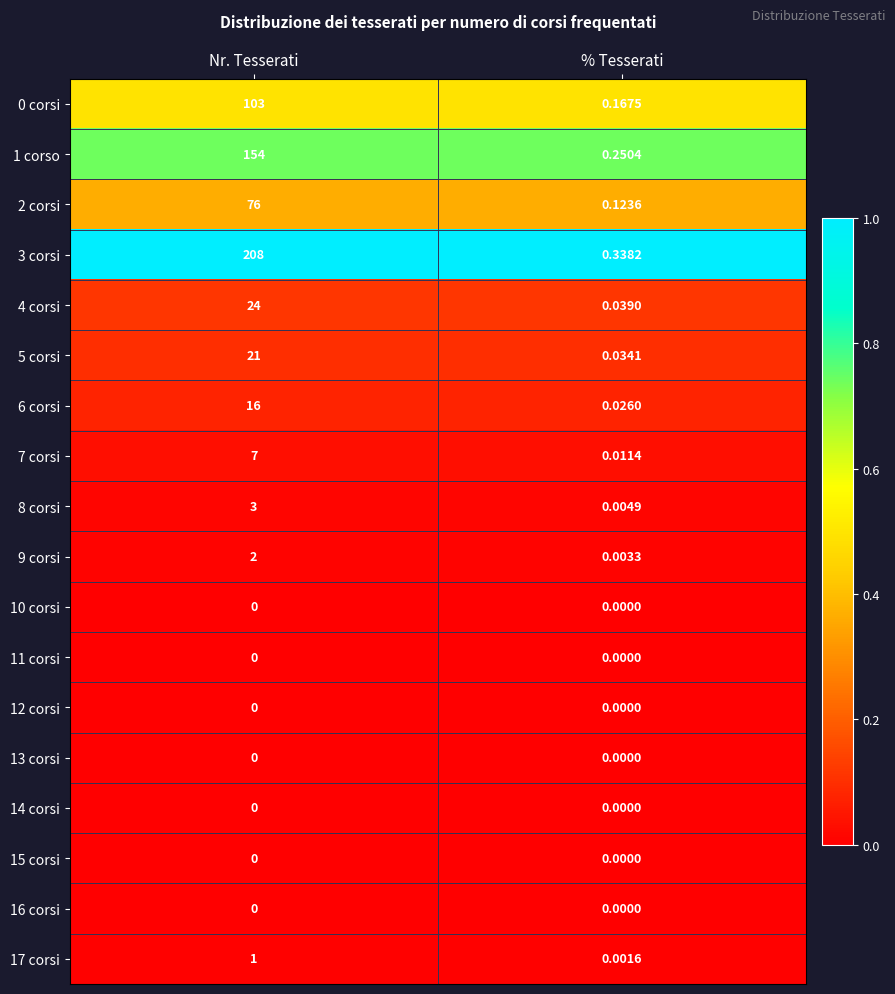

Is the value of 8 corsi at % Tesserati greater than the value of 3 corsi at Nr. Tesserati?

No